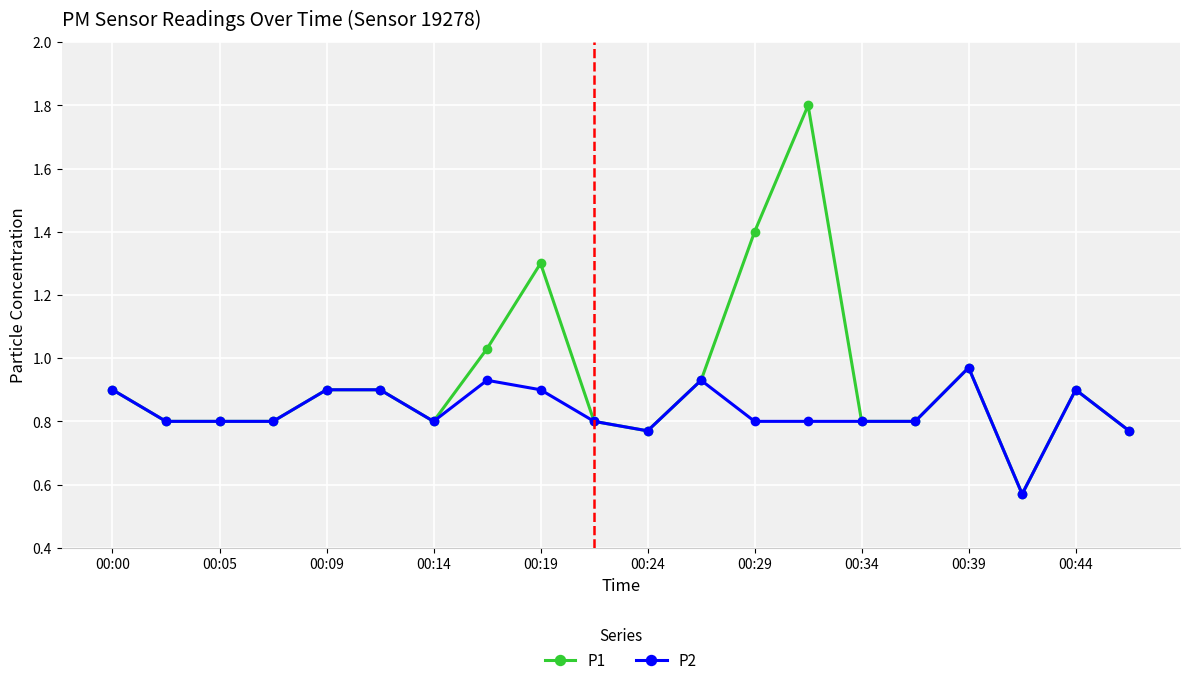

List the series in order of their overall mean, highest first.

P1, P2